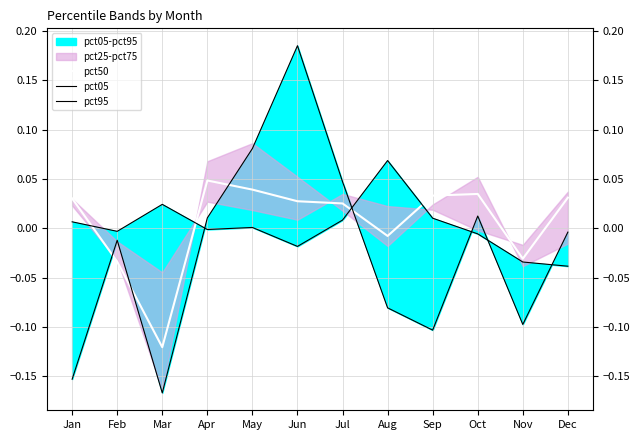

Does the chart display data point markers on the line(s)?

No